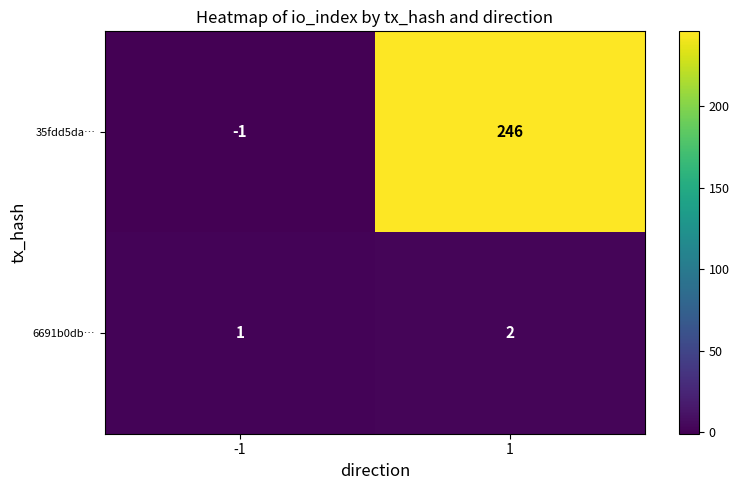

How many series are shown in this chart?

2